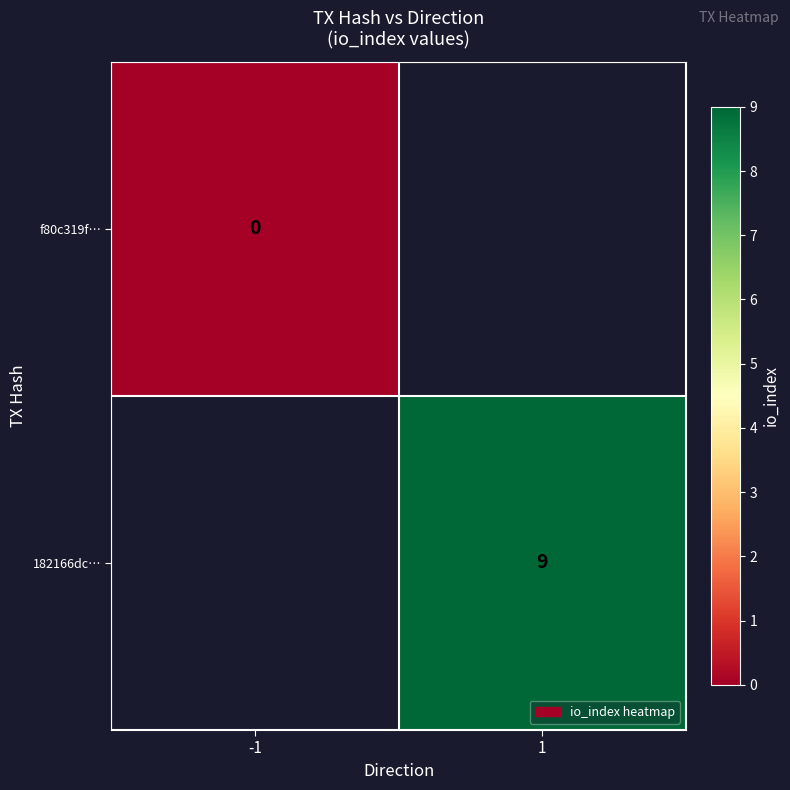

Which label corresponds to the largest value in the chart?

1